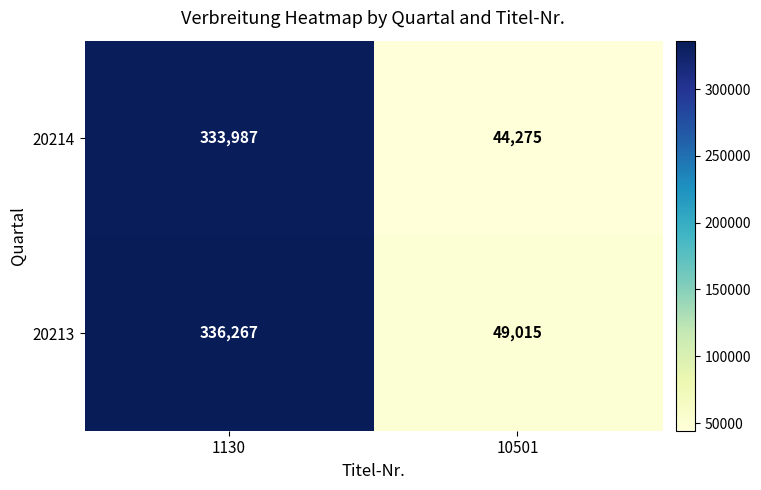

What is the spread (max minus min) of values at 10501?

4740